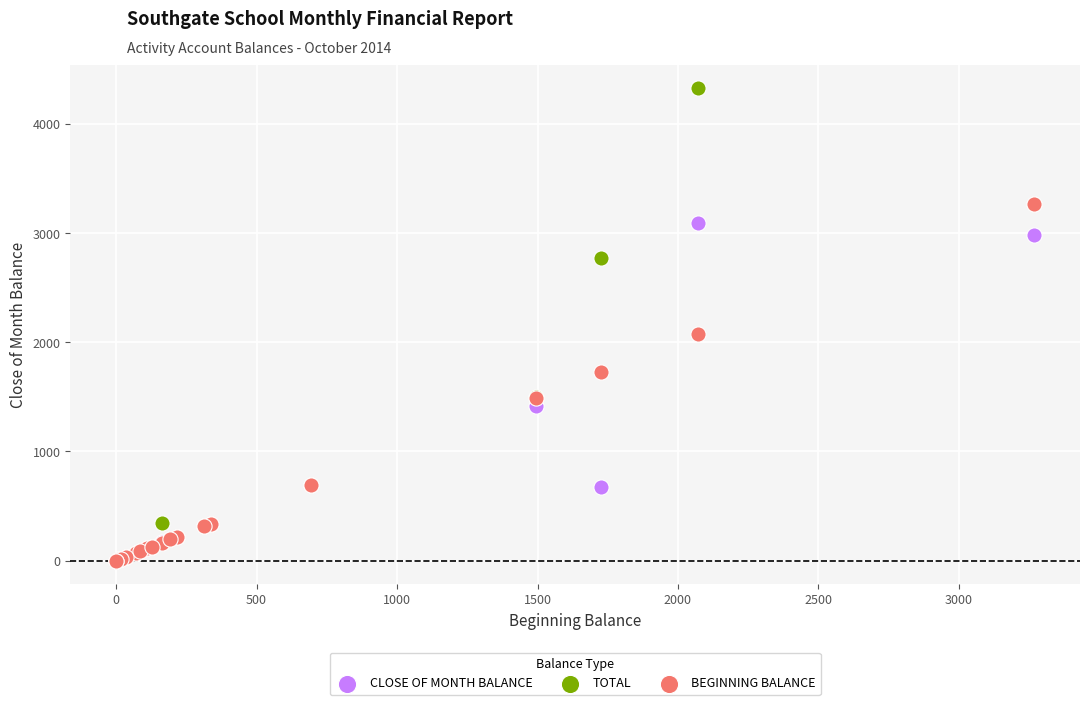

In the TOTAL series, what Y value is closest to 2164?

2771.8